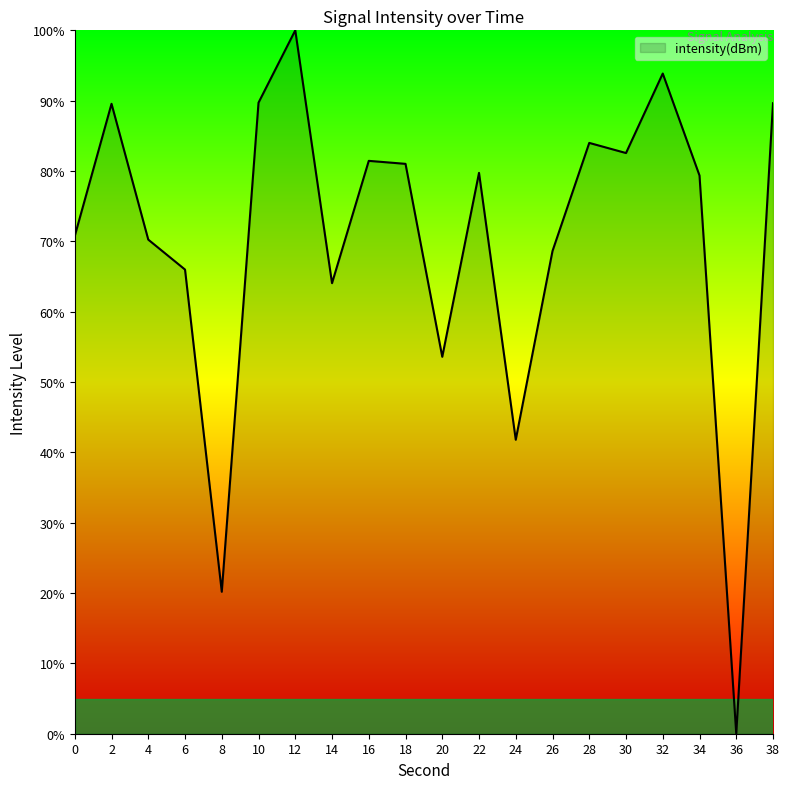

At which category does the chart reach its peak across all series?

12